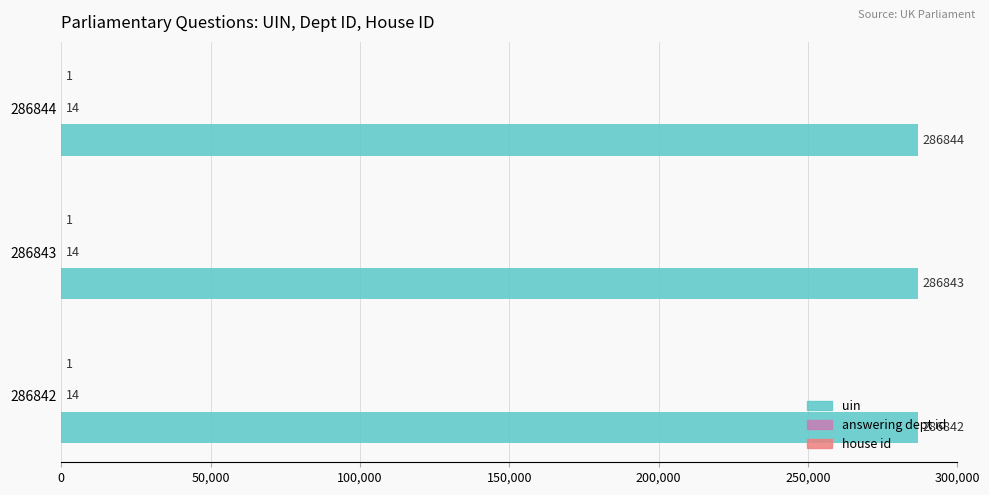

What is the greatest value displayed?

286844